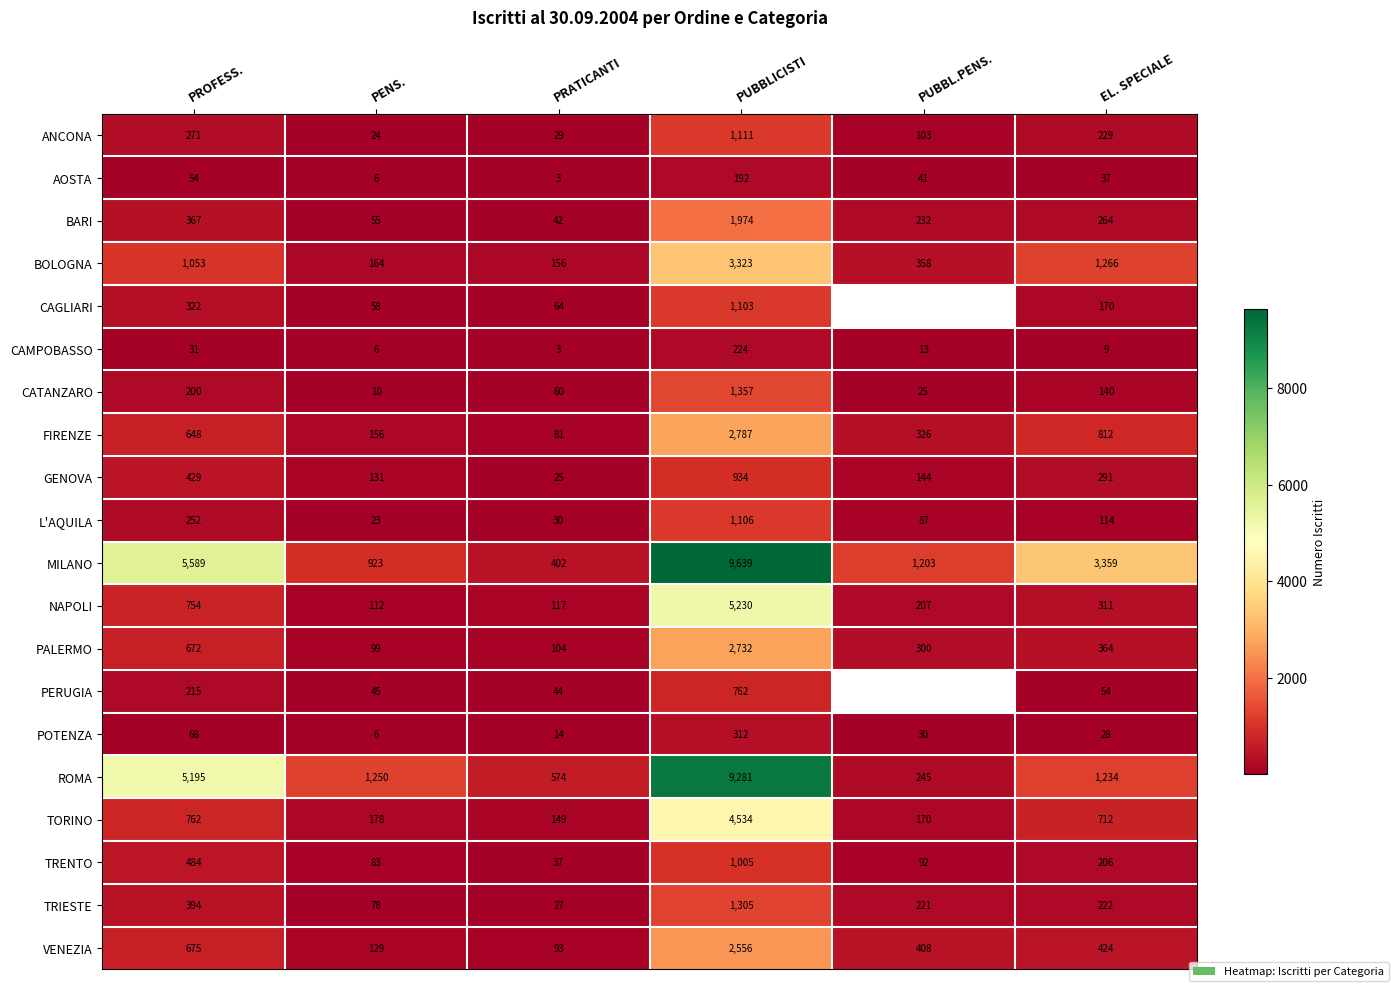

Which category has the highest value in the NAPOLI series?

PUBBLICISTI